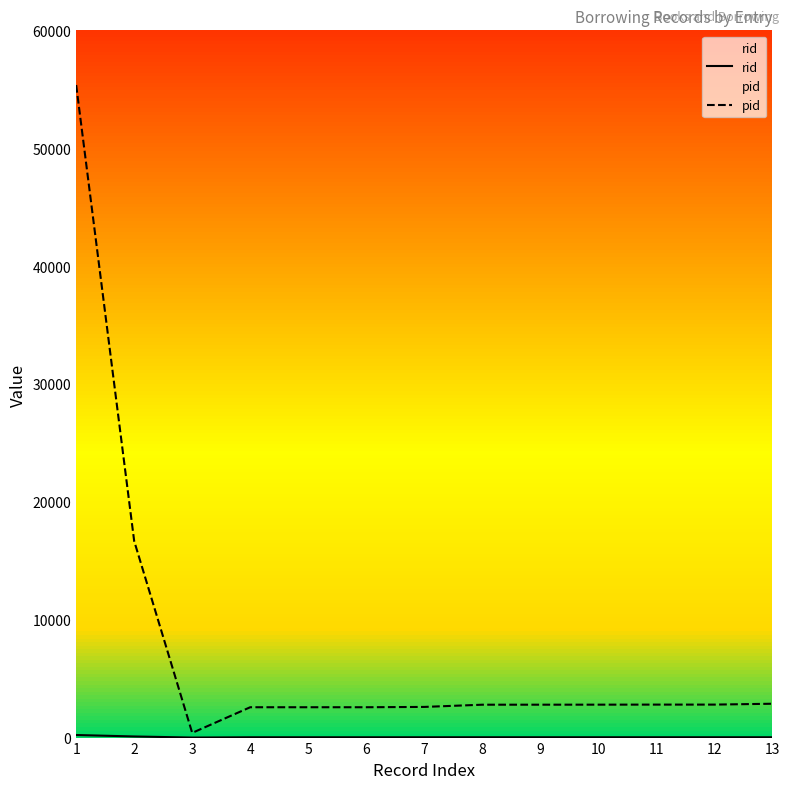

Reading right to left, transcribe all the data shown in this chart.

rid: 28	28	28	28	28	28	27	26	26	26	3	94	219
pid: 2871	2798	2798	2793	2791	2789	2601	2574	2574	2574	399	16676	55362